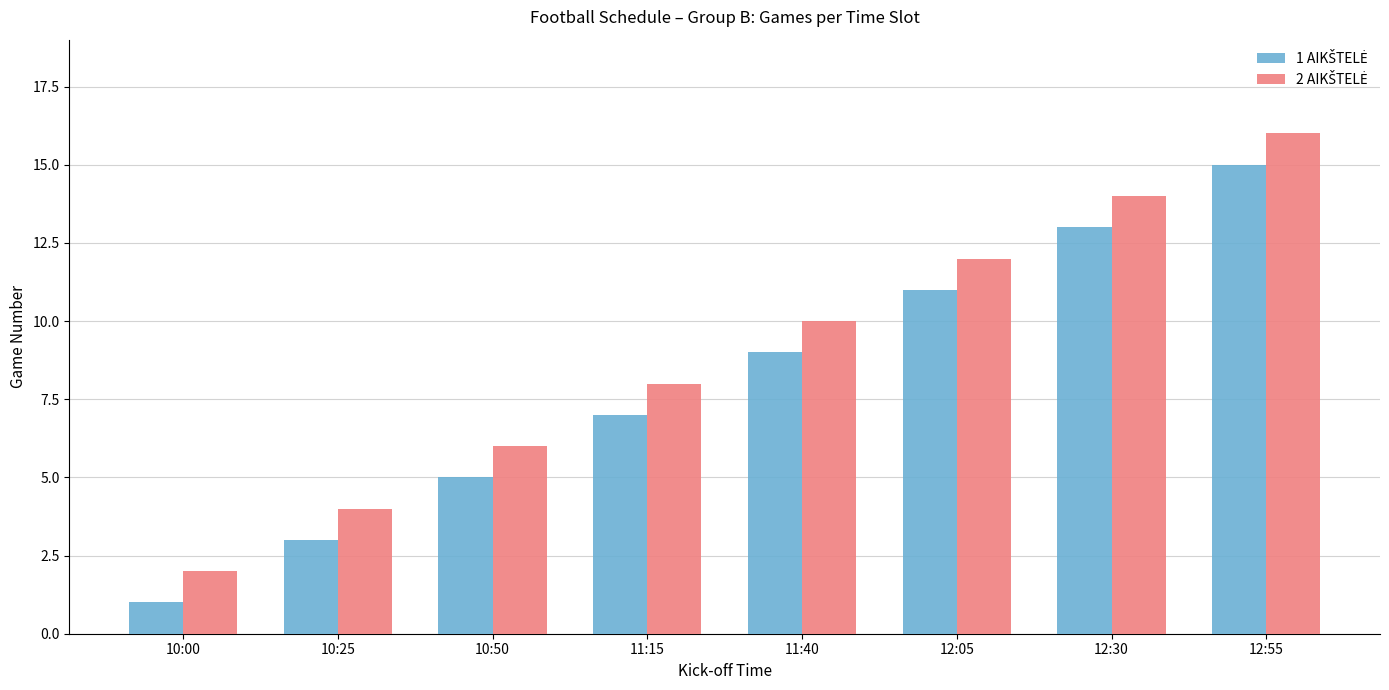

What is the maximum value shown in the chart?

16